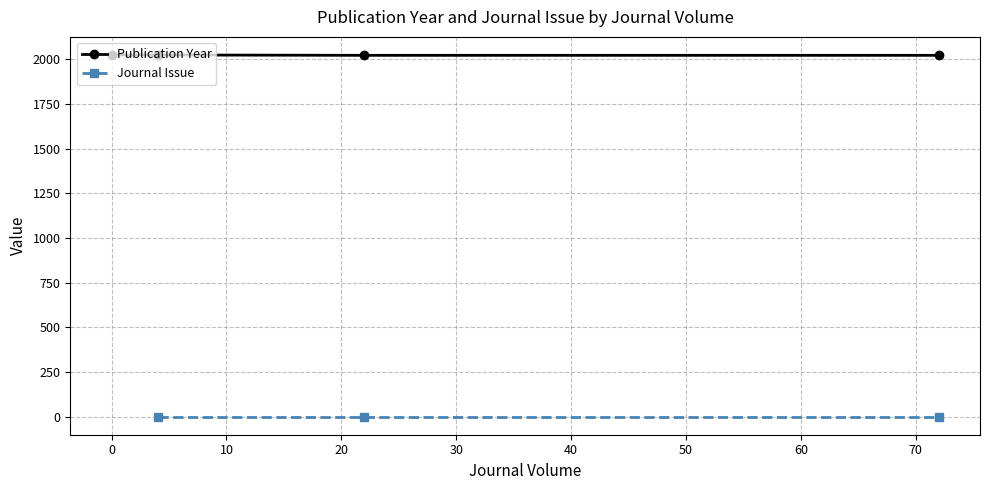

Does the chart display data point markers on the line(s)?

Yes